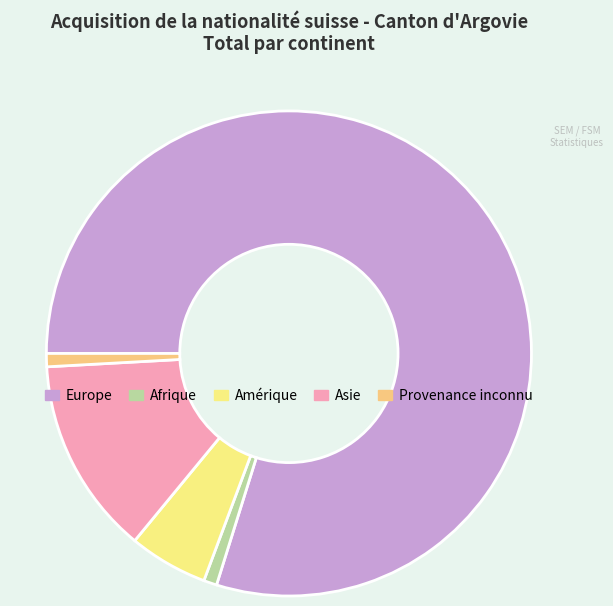

Which category has the biggest portion of the pie?

Europe